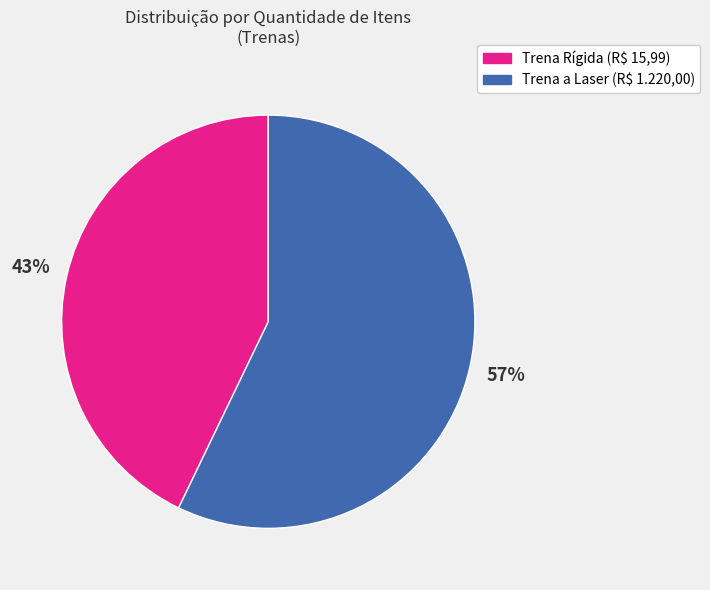

Approximately how many times larger is the value at Trena a Laser (R$ 1.220,00) compared to Trena Rígida (R$ 15,99)?

1.3